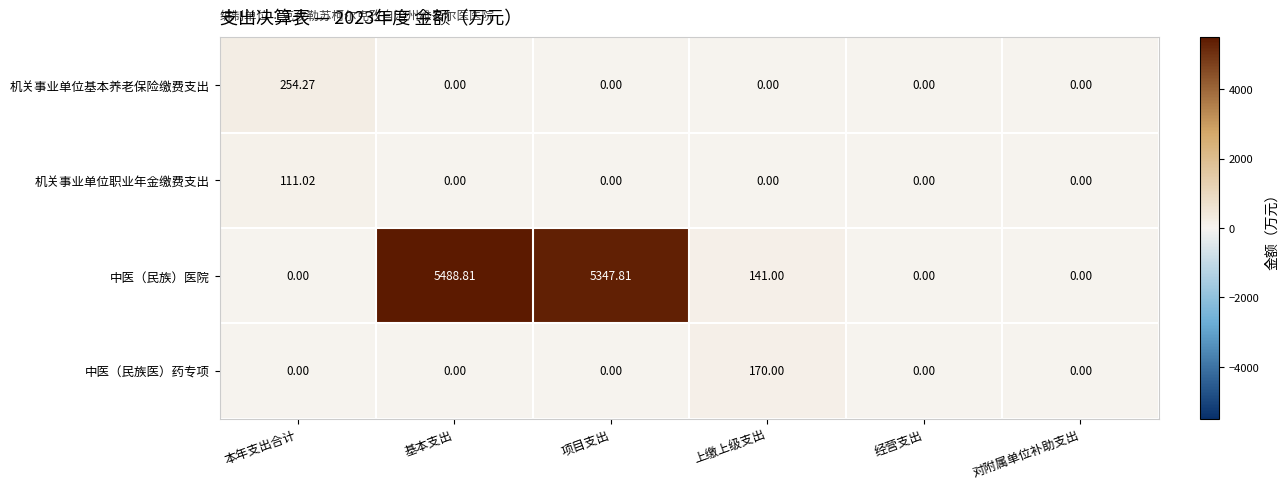

Where does the 中医（民族）医院 series first go above 141?

基本支出